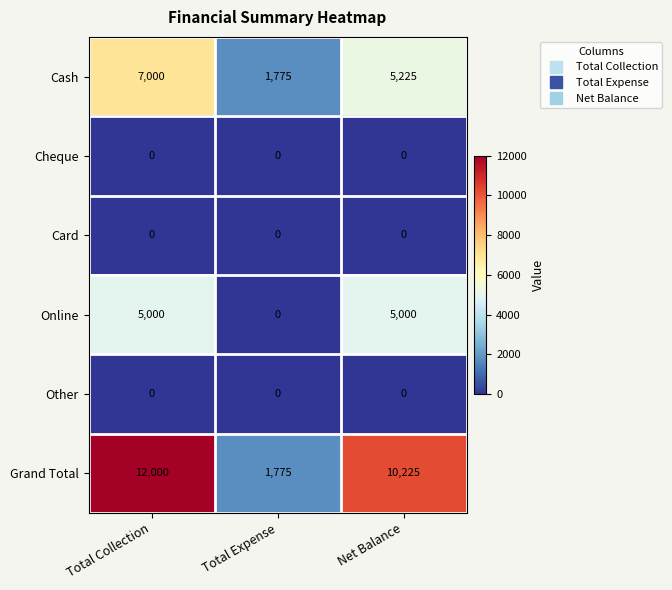

Which label corresponds to the largest value in the chart?

Total Collection